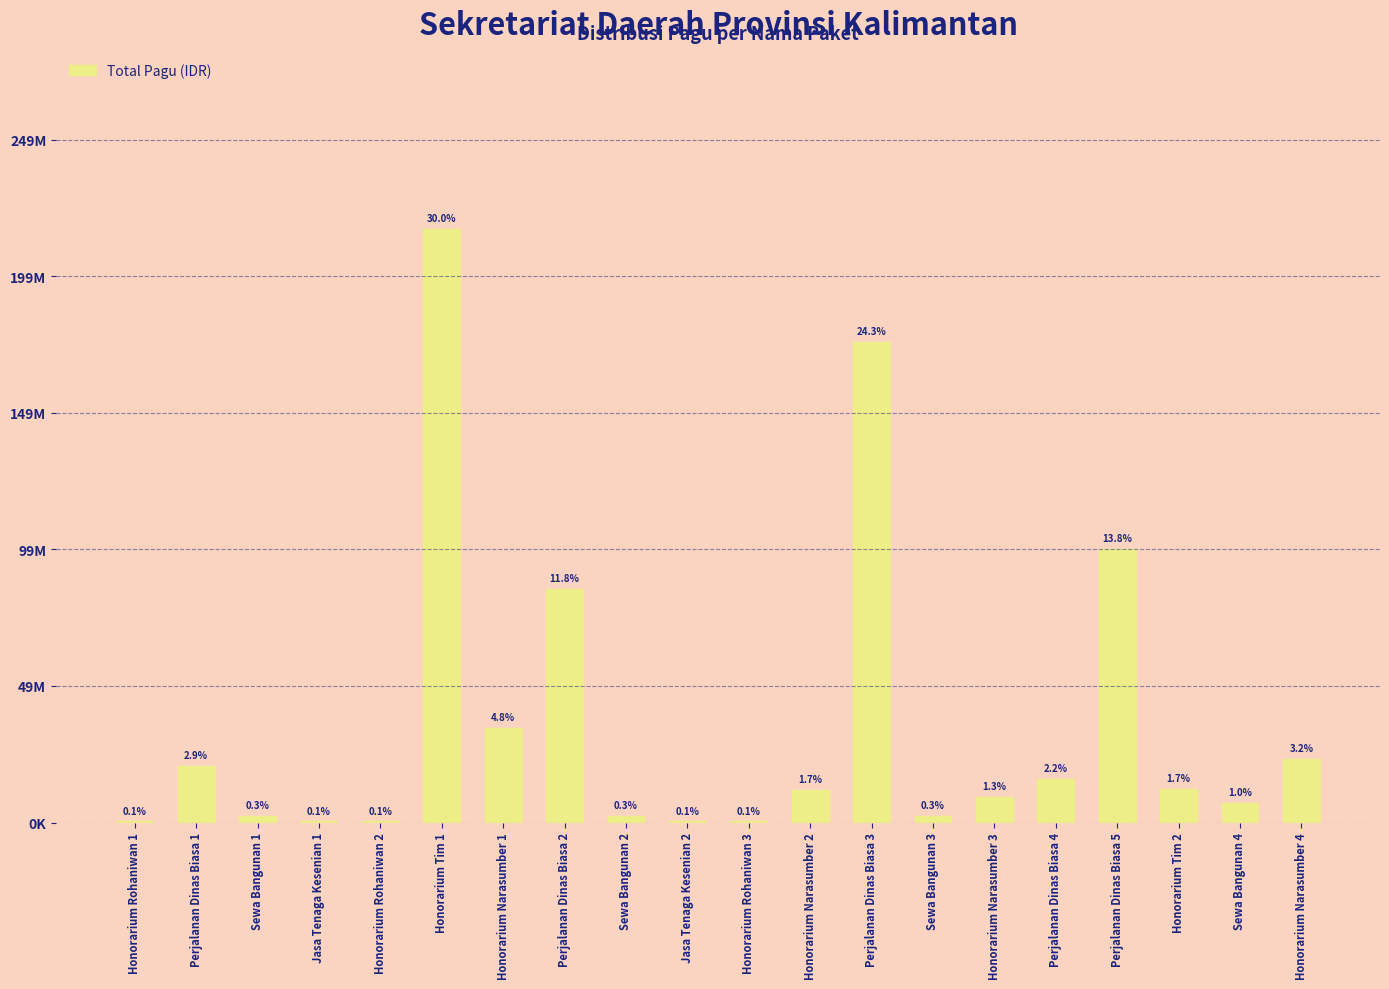

What is the label of the 2nd bar from the left?

Perjalanan Dinas Biasa 1